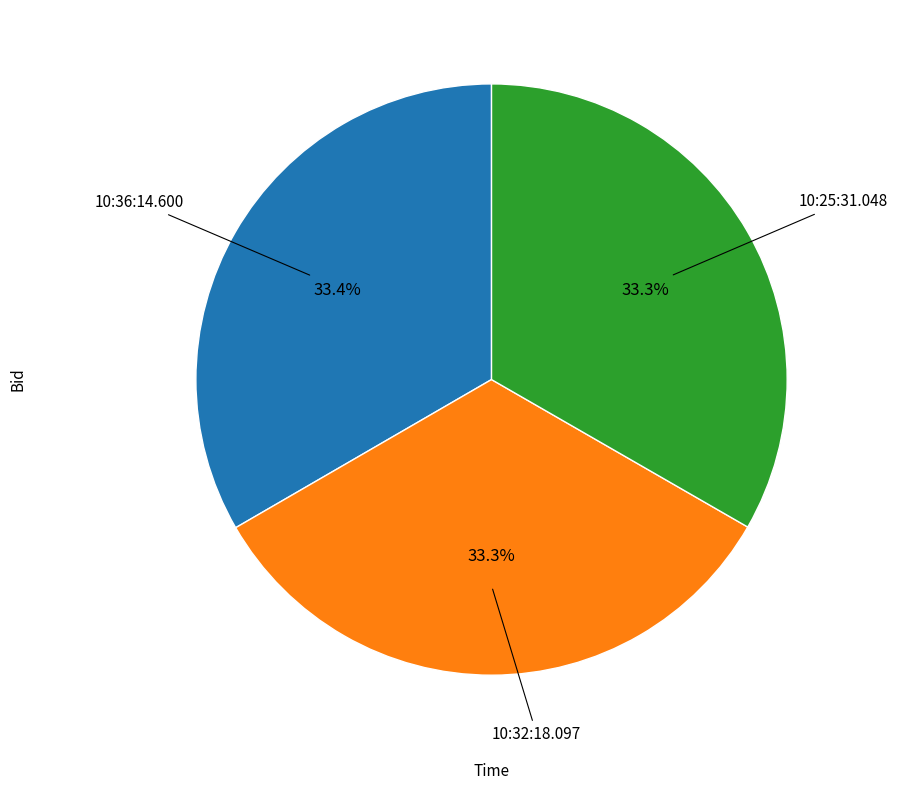

Is there a majority slice in this chart?

No